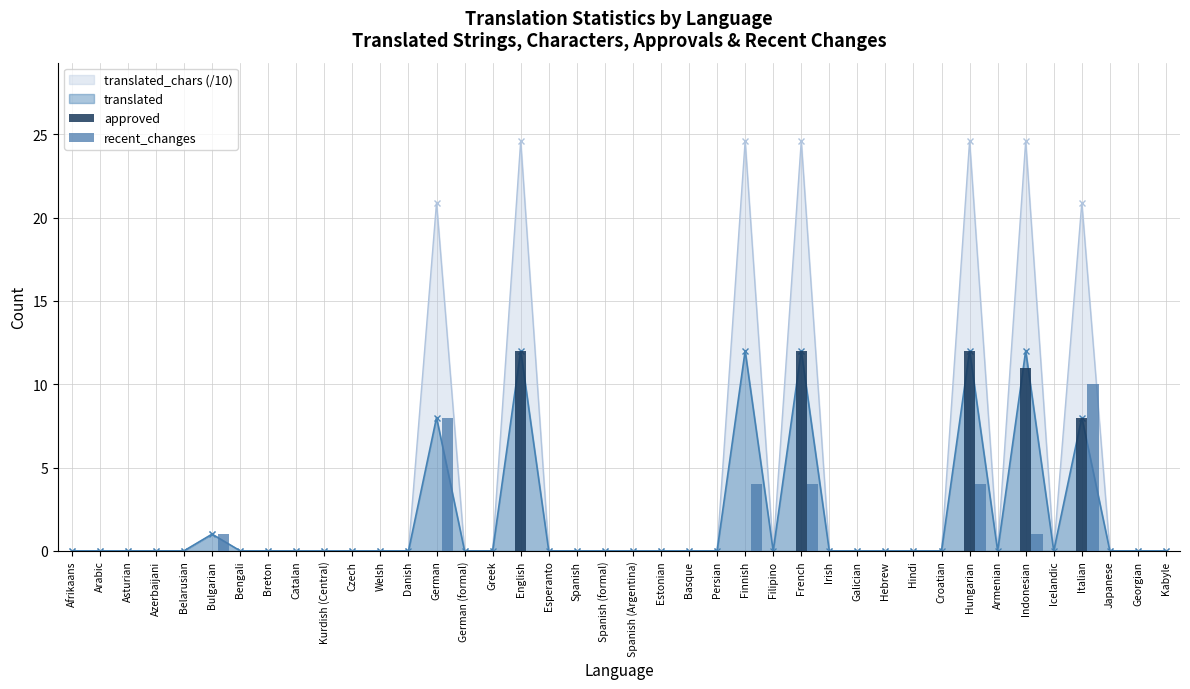

What is the difference between the maximum and minimum values in the recent_changes series?

10